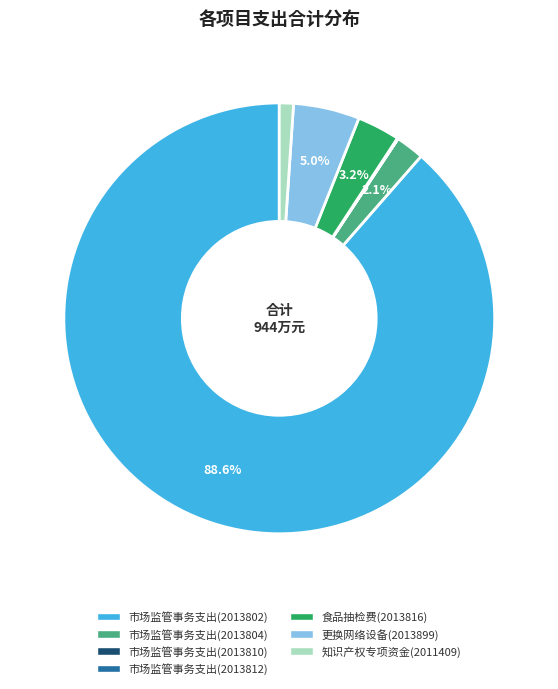

Is there any slice that represents more than half of the pie?

Yes